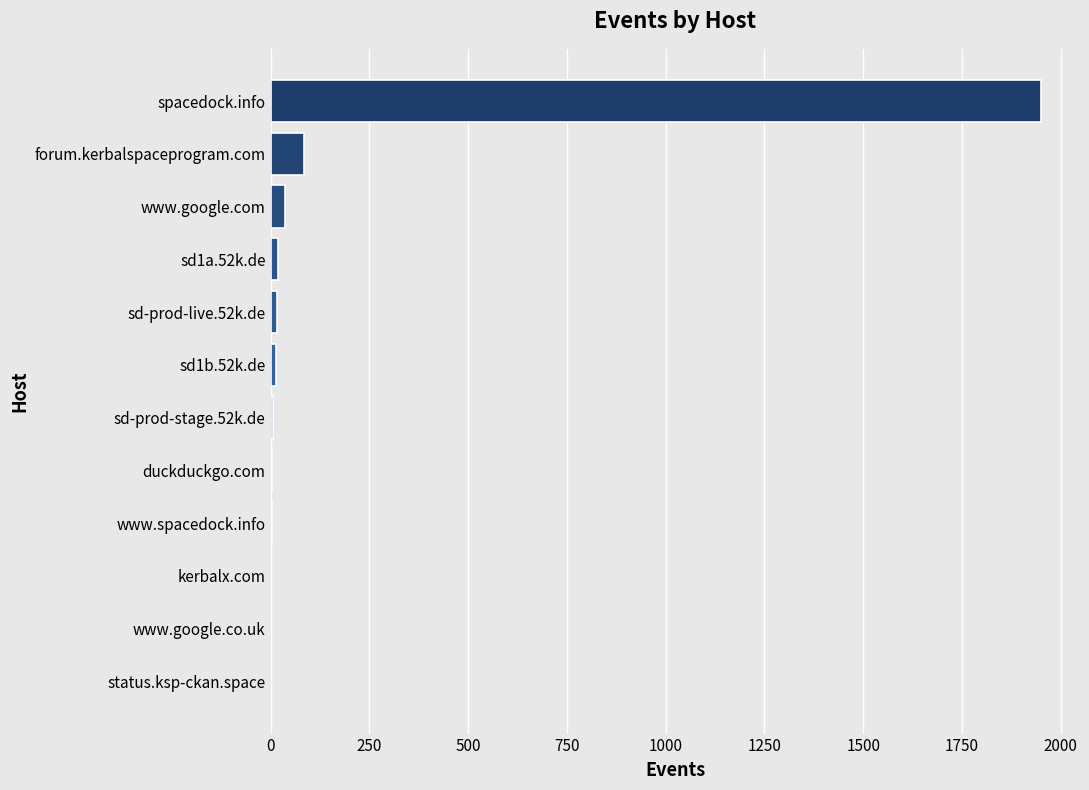

At which label is the value closest to 976?

forum.kerbalspaceprogram.com